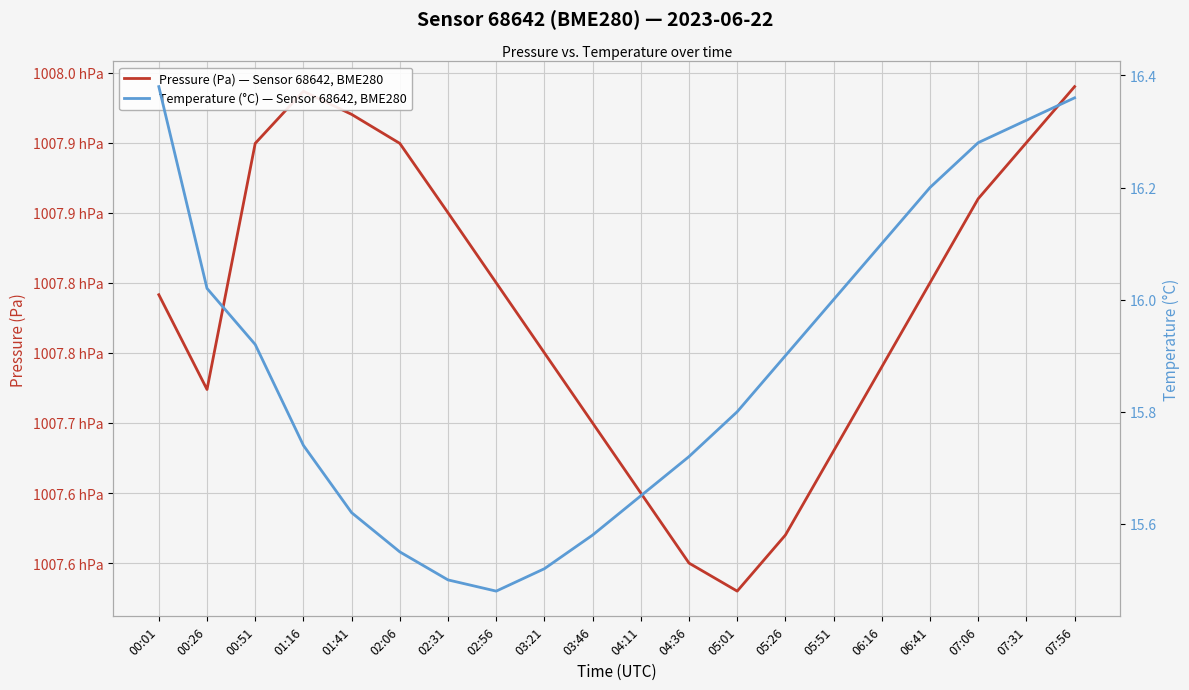

Which series has the widest spread of values?

Pressure (Pa) — Sensor 68642, BME280